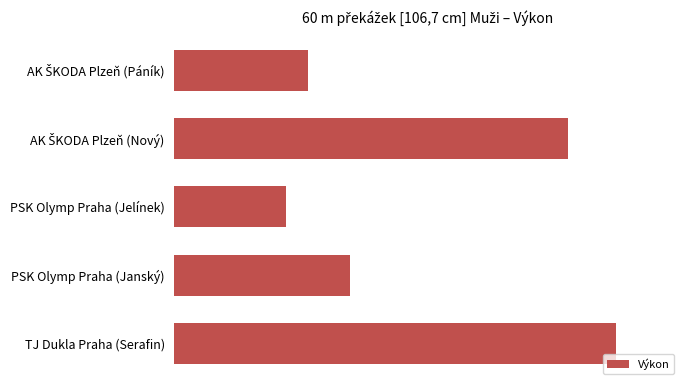

Are the bars horizontal?

Yes